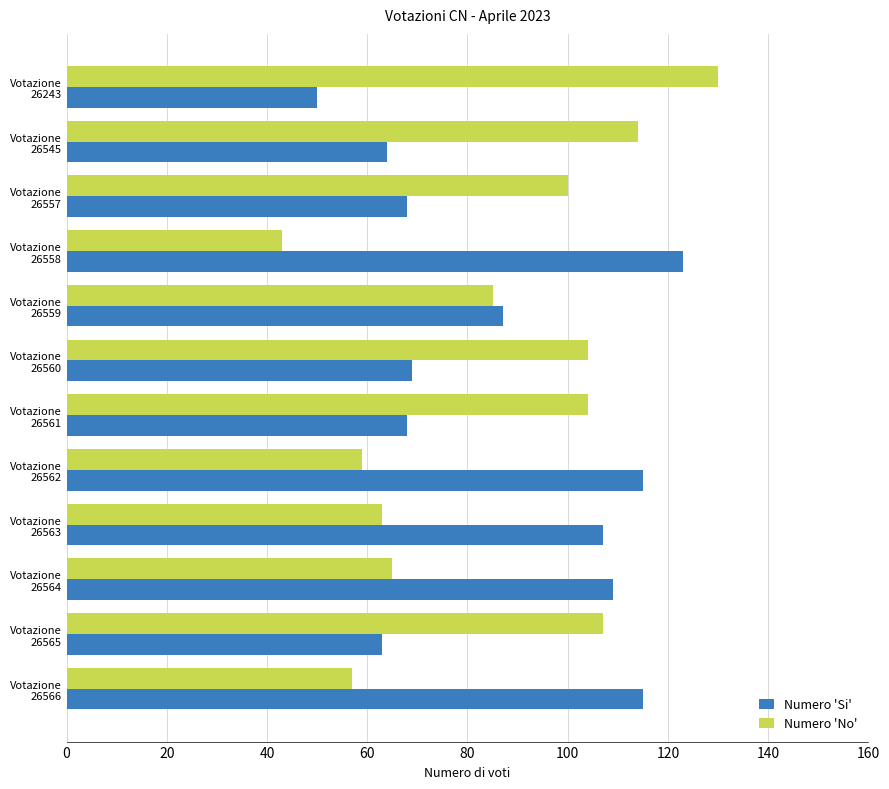

At which label is Numero 'Si' closest to 86?

Votazione
26559